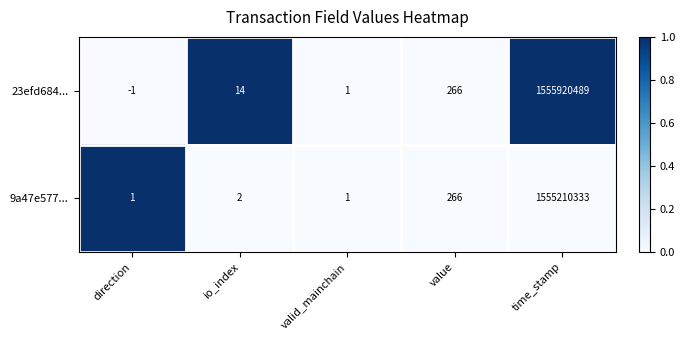

Reading left to right, list all the values displayed in this chart.

23efd684...: -1	14	1	266	1555920489
9a47e577...: 1	2	1	266	1555210333